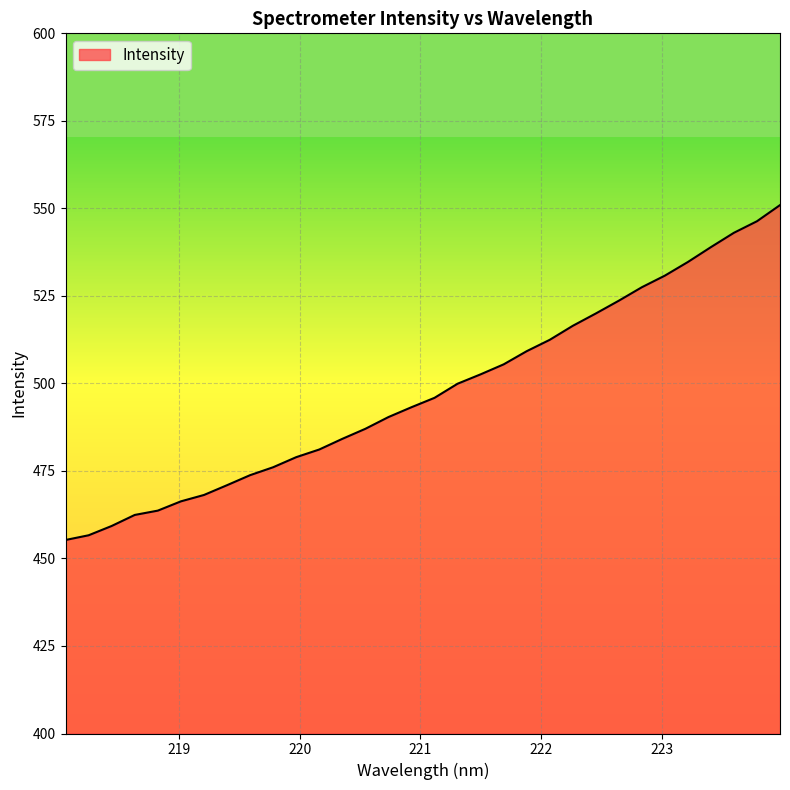

What is the minimum value shown in the chart?

455.3